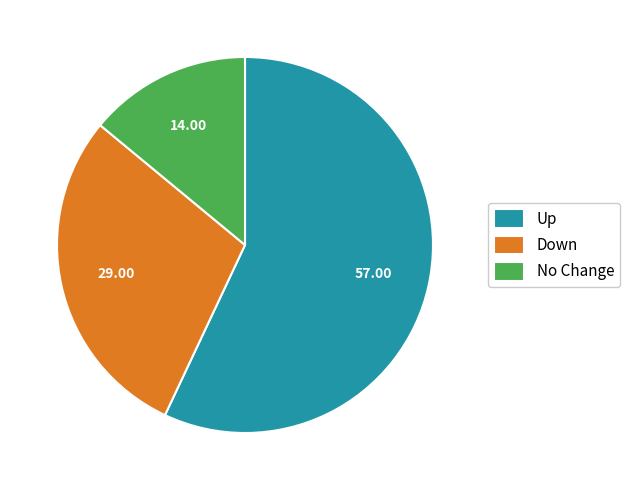

Which slice is the smallest?

No Change